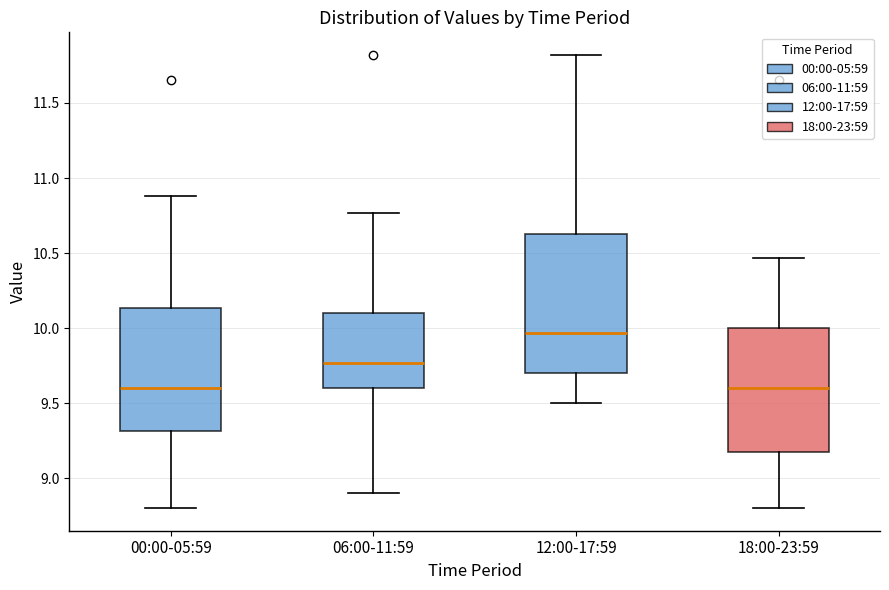

Reading left to right, read every box against the y-axis: the position of its median line, the range the box covers, and the ends of its whiskers. The values are not printed on the chart, so give them approximately, as read against the axis.

00:00-05:59: median 9.60, box 9.30 to 10.15, whiskers 8.80 to 10.90
06:00-11:59: median 9.75, box 9.60 to 10.10, whiskers 8.90 to 10.75
12:00-17:59: median 9.95, box 9.70 to 10.65, whiskers 9.50 to 11.80
18:00-23:59: median 9.60, box 9.20 to 10.00, whiskers 8.80 to 10.45